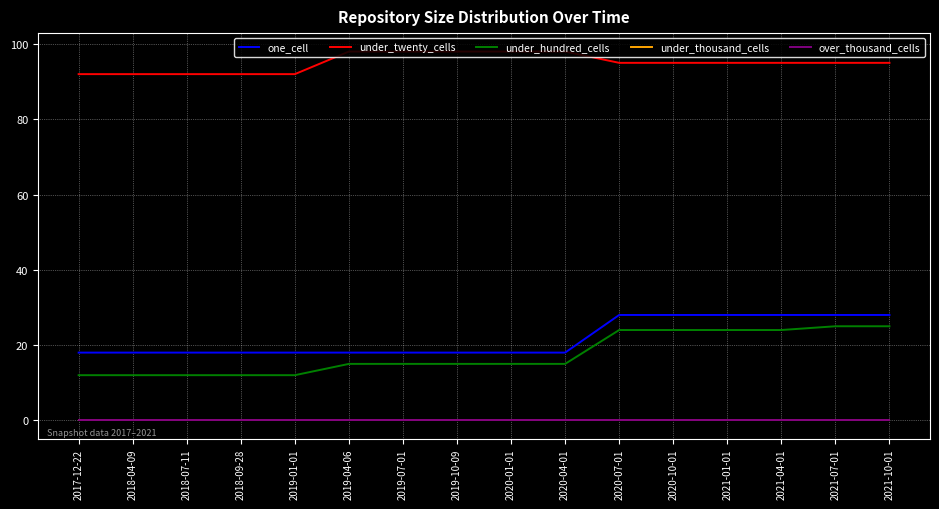

Does the chart display data point markers on the line(s)?

No